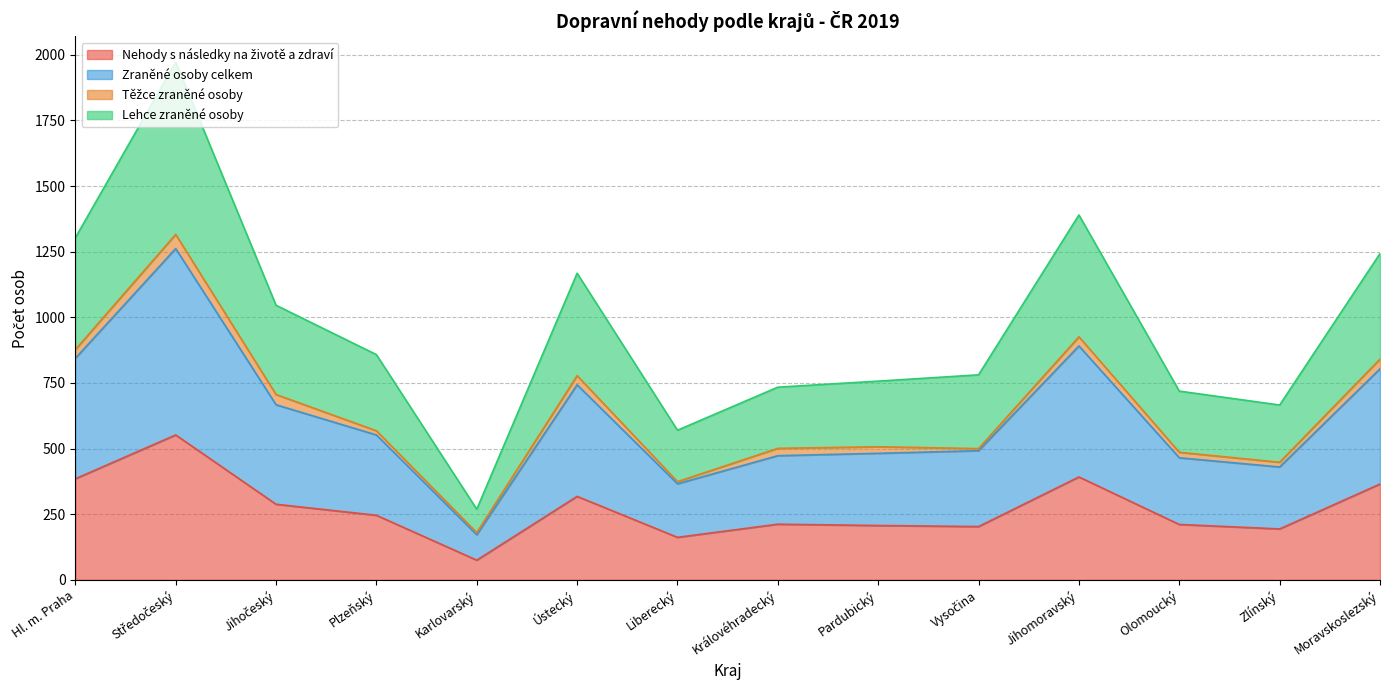

At which category does Zraněné osoby celkem reach its first local peak?

Středočeský